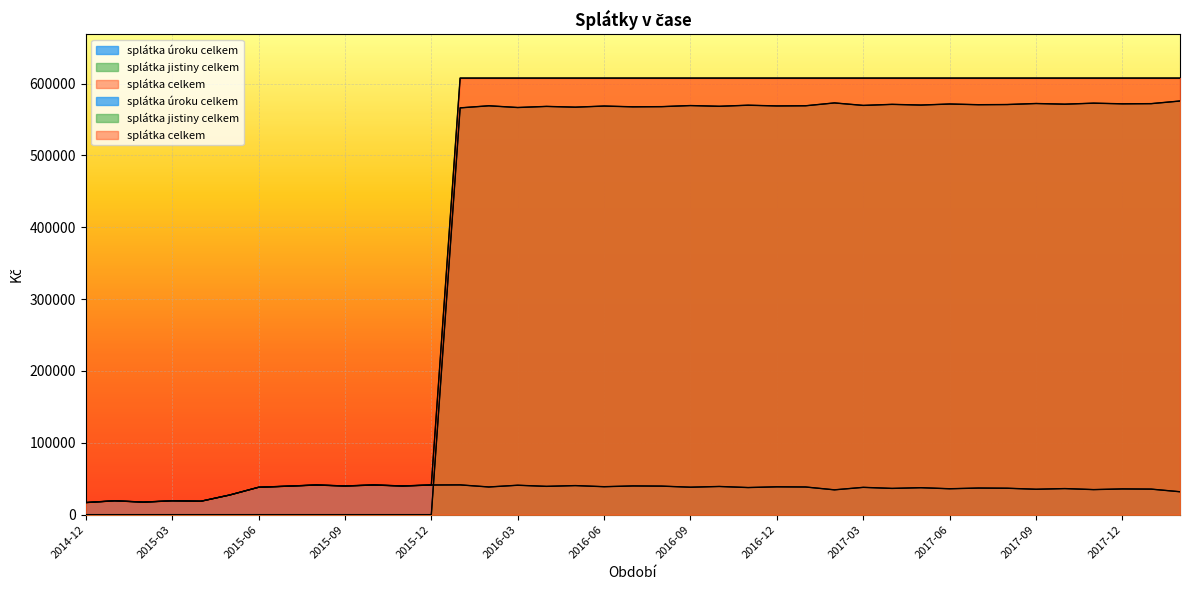

How many series are shown in this chart?

3